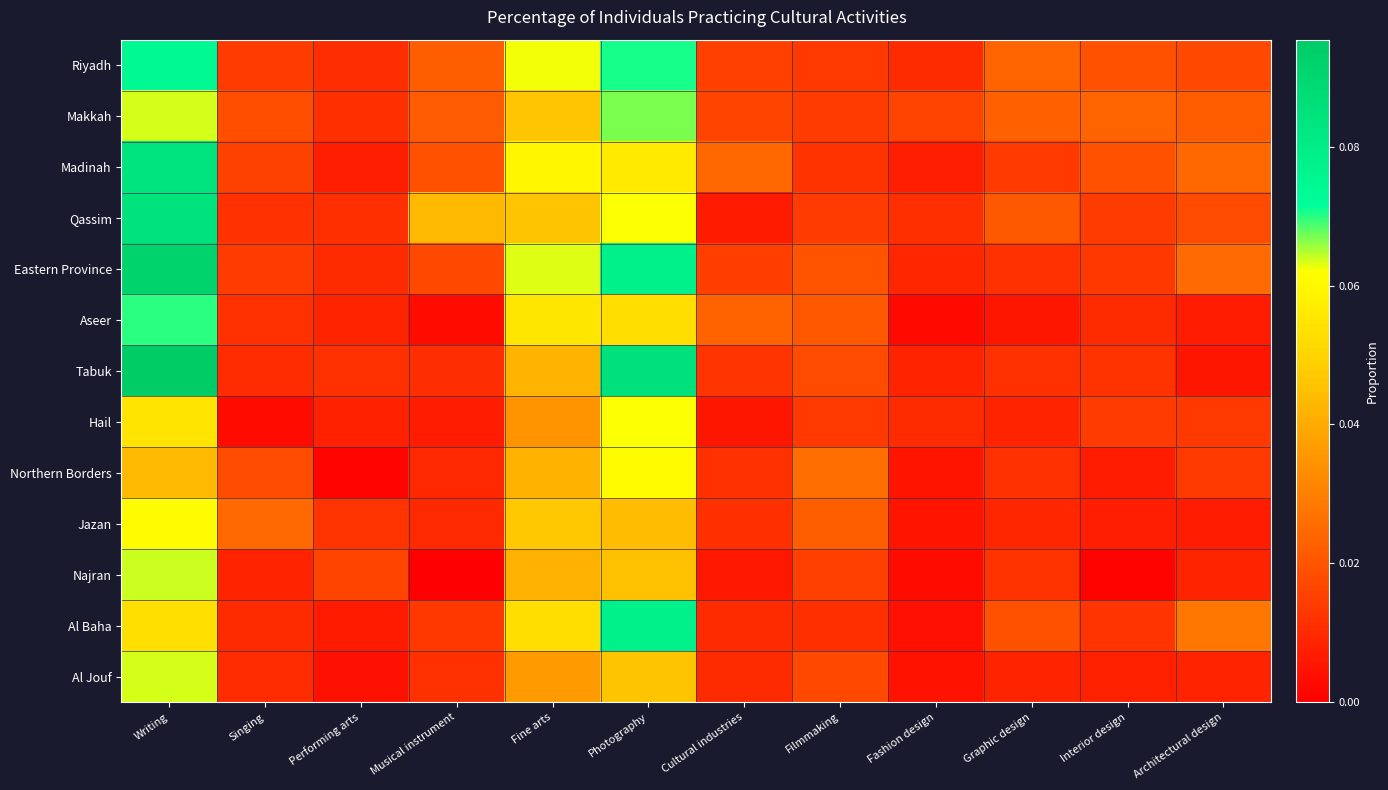

Which has a higher value, Singing or Filmmaking?

Singing